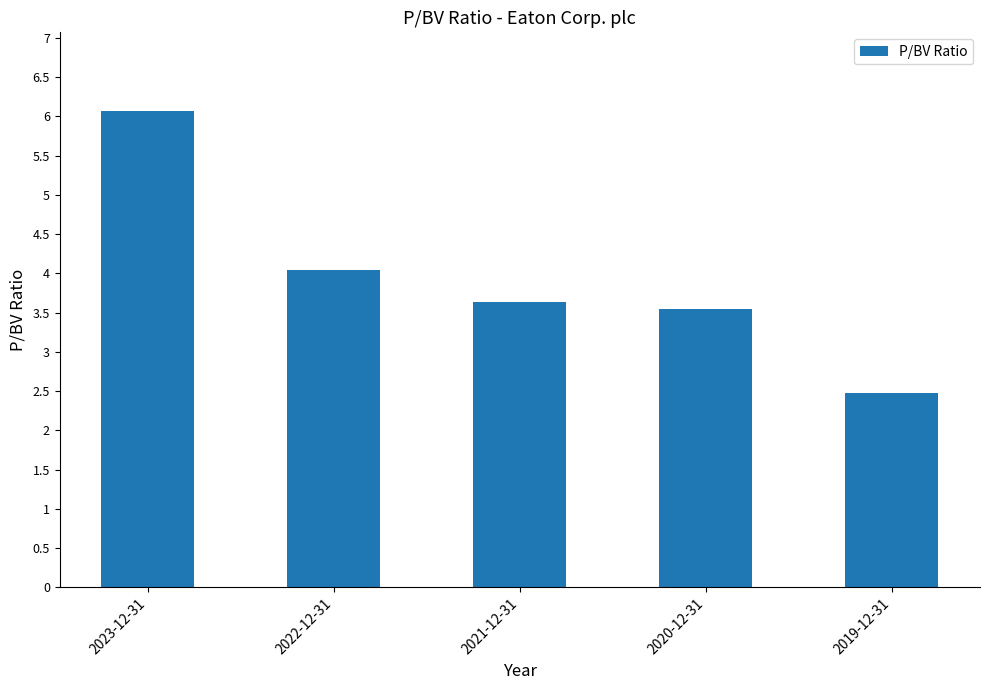

List the labels in order of value, smallest first.

2019-12-31, 2020-12-31, 2021-12-31, 2022-12-31, 2023-12-31